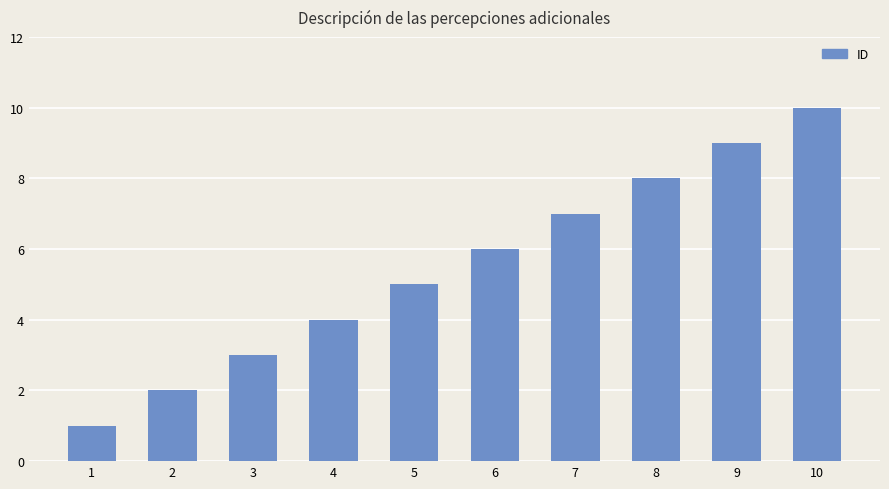

Is it true that the value at 4 is 7?

False